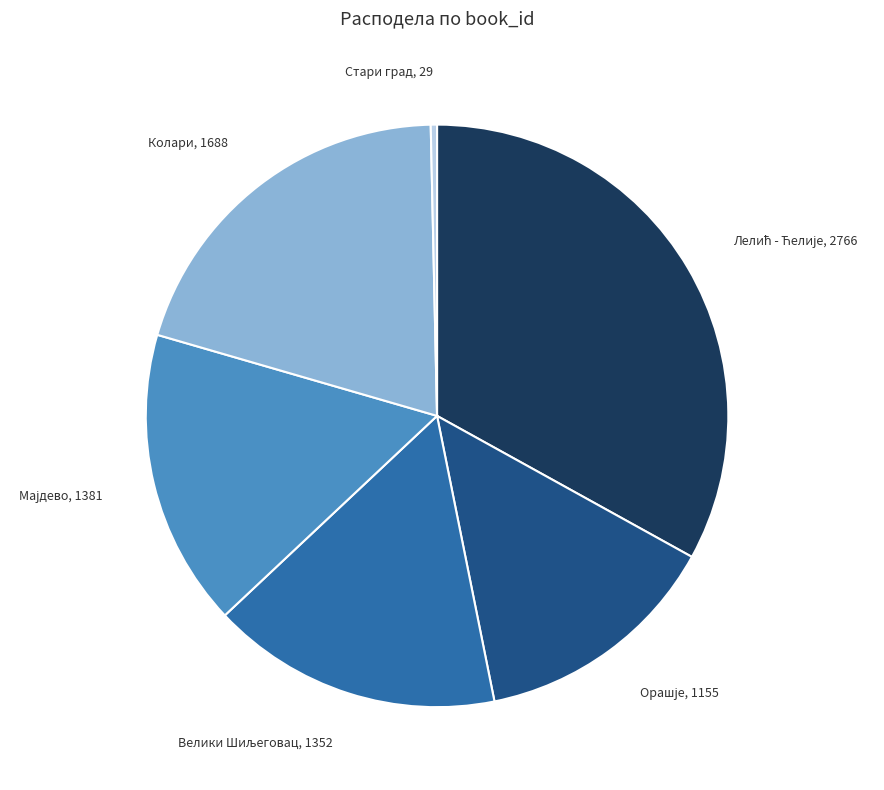

Is there a majority slice in this chart?

No